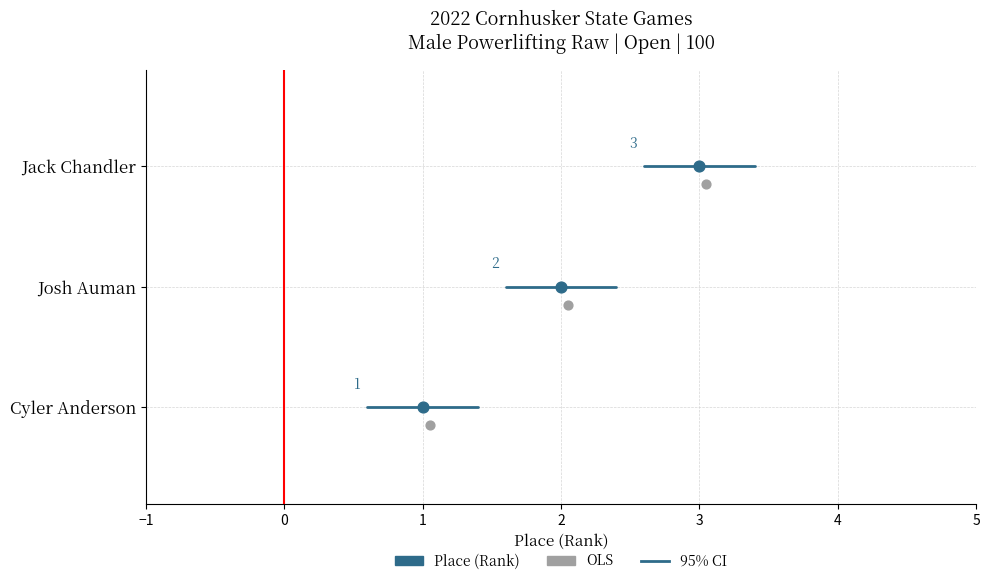

What is the ratio of the value at Jack Chandler to the value at Cyler Anderson?

3.0